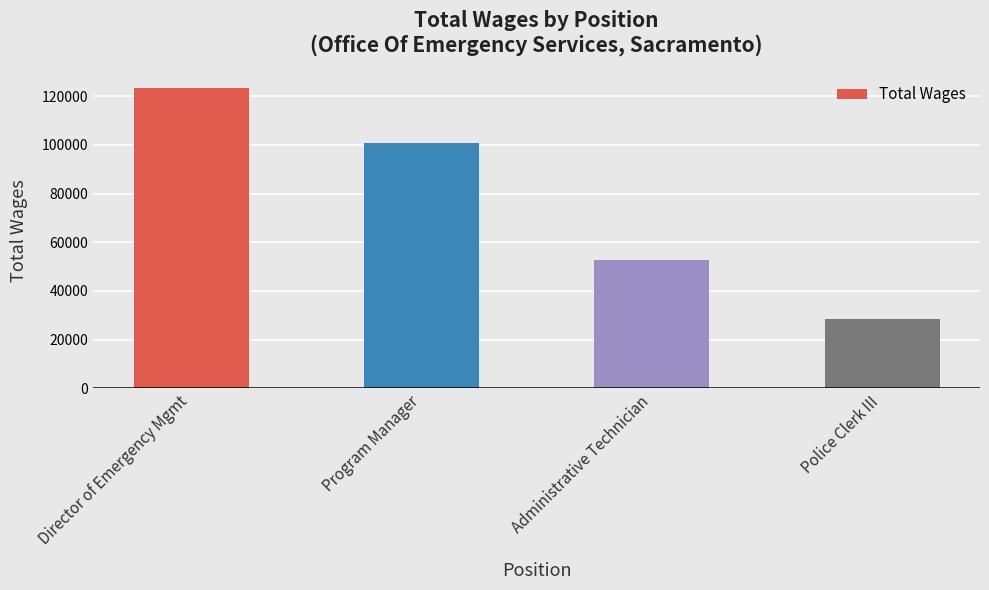

Rank the categories by value from highest to lowest.

Director of Emergency Mgmt, Program Manager, Administrative Technician, Police Clerk III